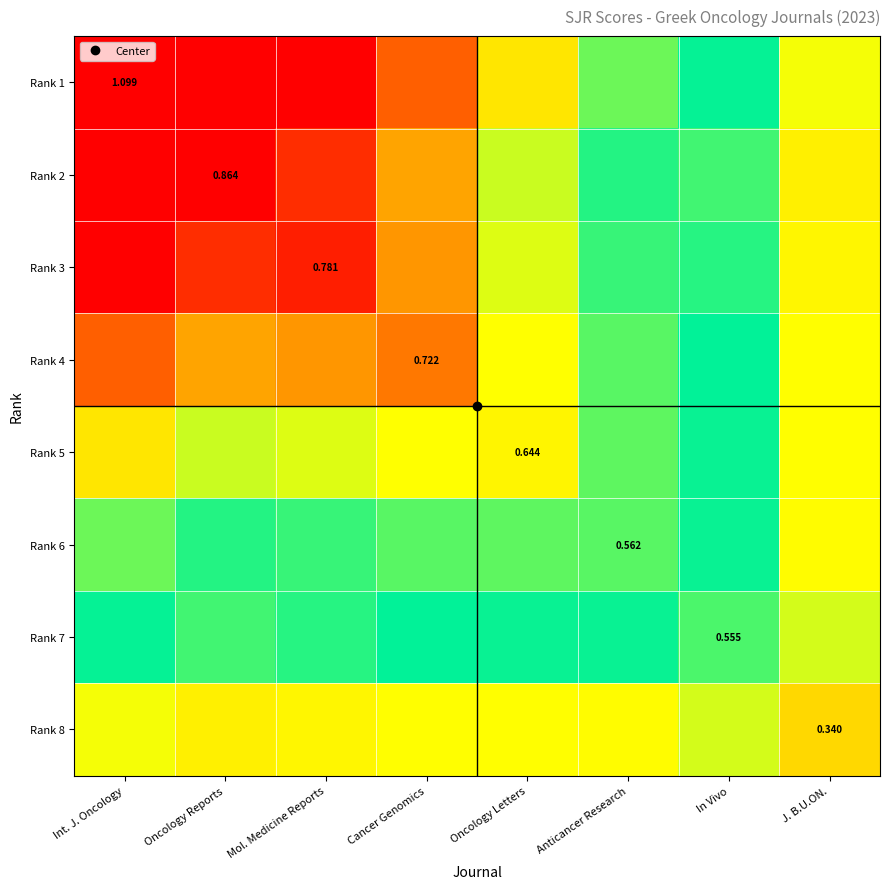

Which label corresponds to the smallest value in the chart?

J. B.U.ON.